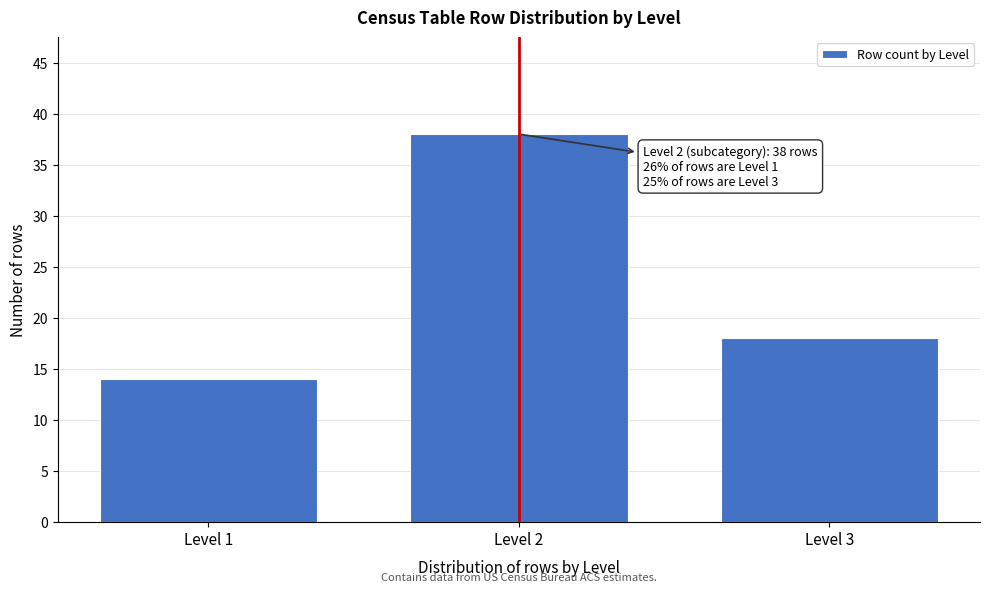

Reading right to left, extract all data points from this chart.

Level 3=18	Level 2=38	Level 1=14